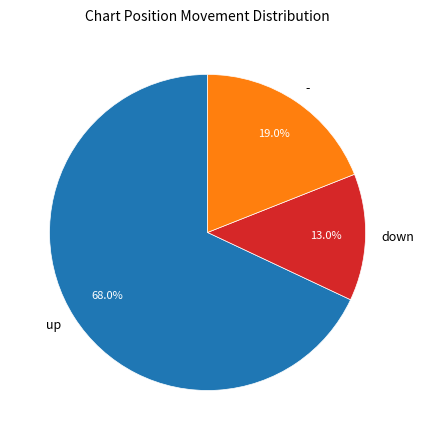

Count the number of slices in the pie.

3